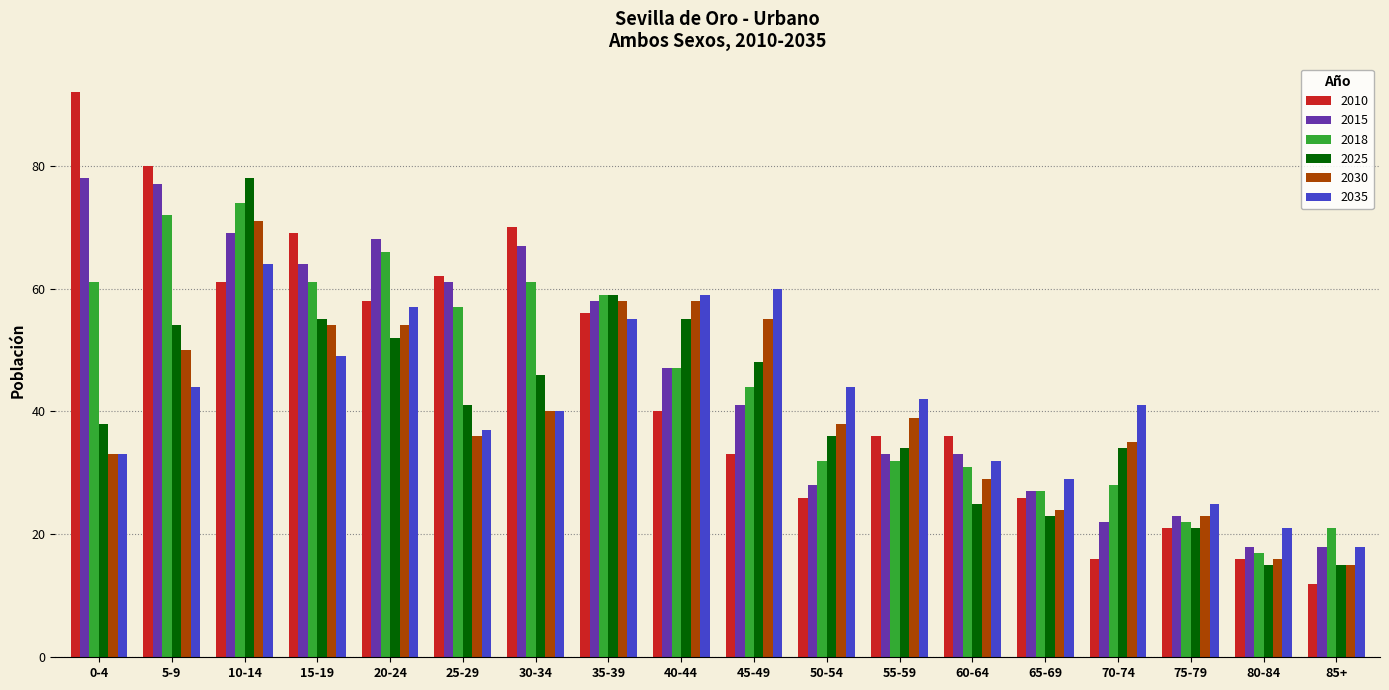

True or false: 2015 has a value of 78 at 0-4.

True